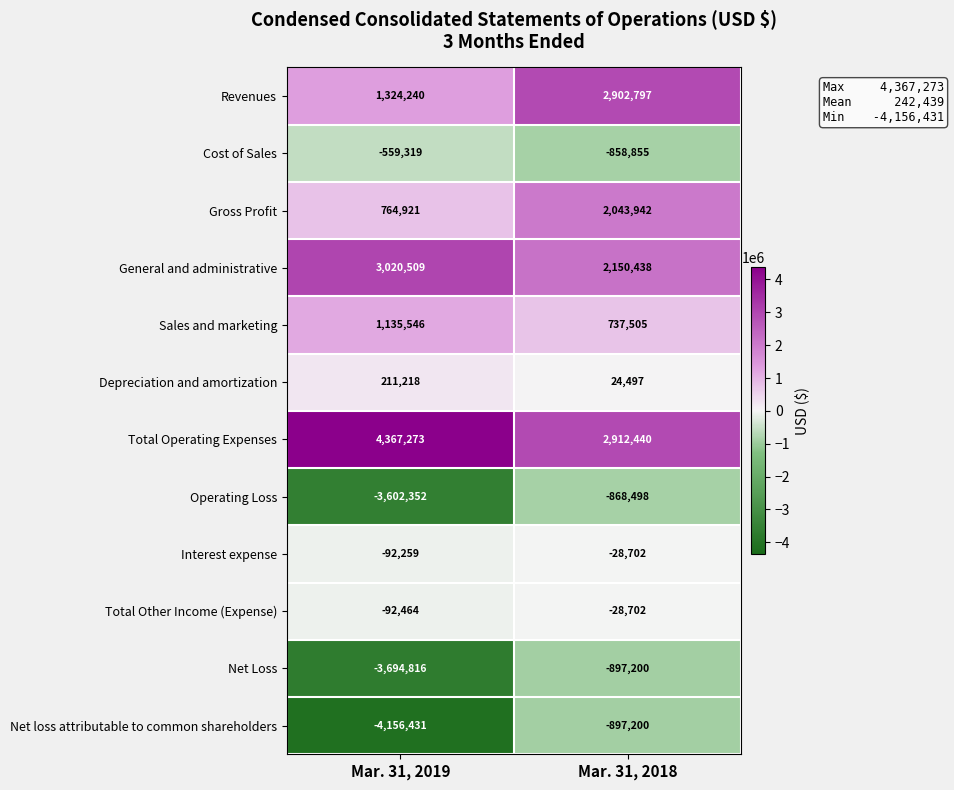

What is the sum of the Sales and marketing values at Mar. 31, 2019 and Mar. 31, 2018?

1873051